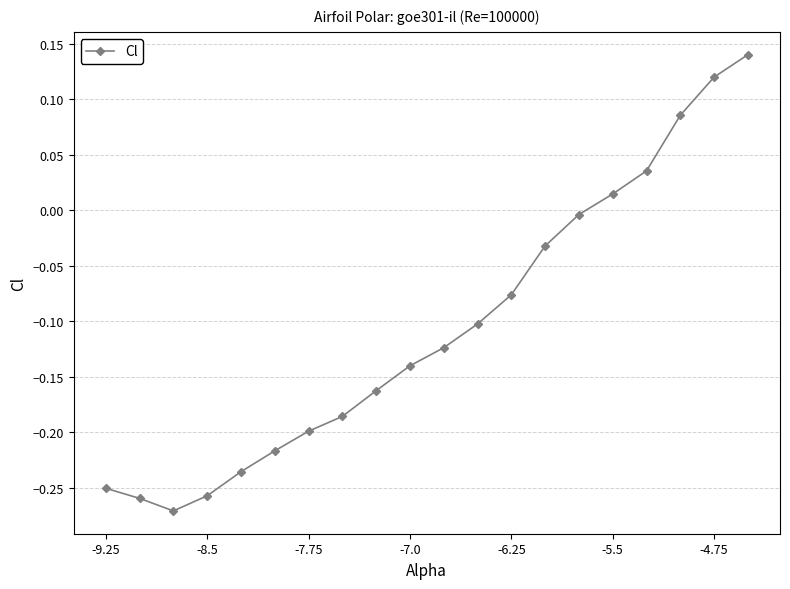

How many points are lower than both their immediate neighbors (excluding endpoints)?

1